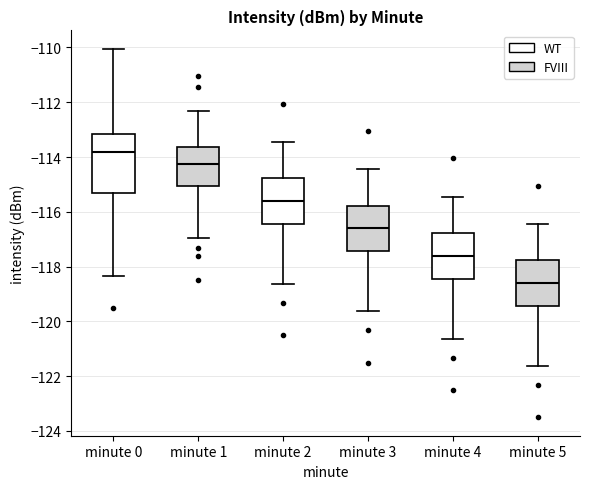

Reading left to right, read every box against the y-axis: the position of its median line, the range the box covers, and the ends of its whiskers. The values are not printed on the chart, so give them approximately, as read against the axis.

minute 0: median -113.8, box -115.4 to -113.2, whiskers -118.4 to -110.0
minute 1: median -114.2, box -115.0 to -113.6, whiskers -117.0 to -112.4
minute 2: median -115.6, box -116.4 to -114.8, whiskers -118.6 to -113.4
minute 3: median -116.6, box -117.4 to -115.8, whiskers -119.6 to -114.4
minute 4: median -117.6, box -118.4 to -116.8, whiskers -120.6 to -115.4
minute 5: median -118.6, box -119.4 to -117.8, whiskers -121.6 to -116.4